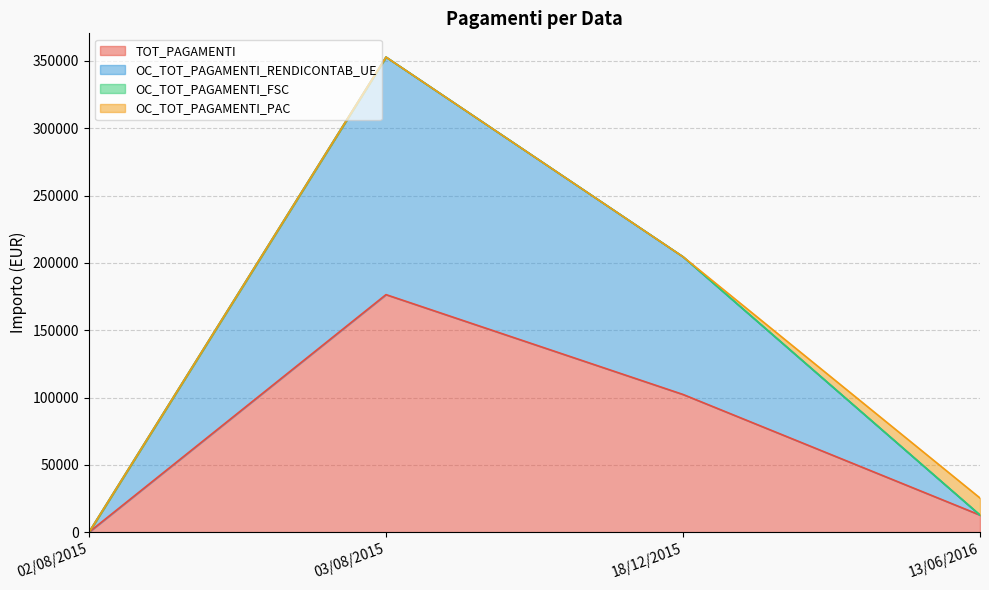

What is the total value across all series at 18/12/2015?

204575.5